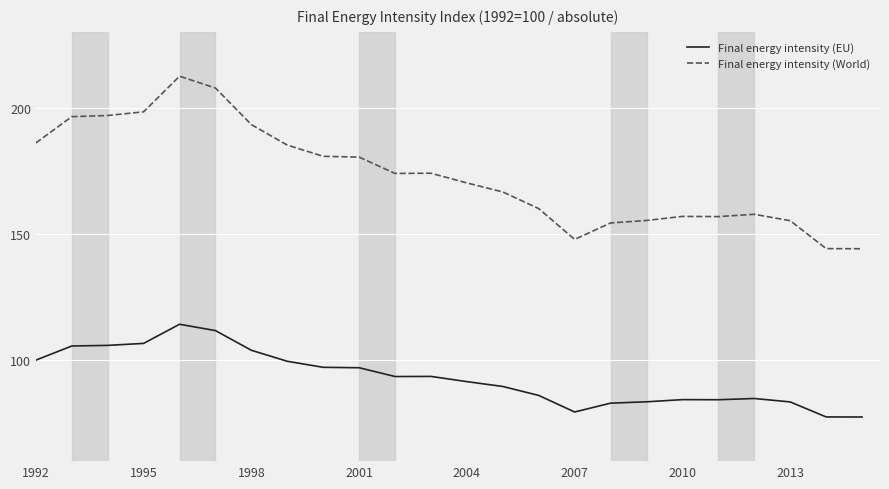

Which series has the widest spread of values?

Final energy intensity (World)